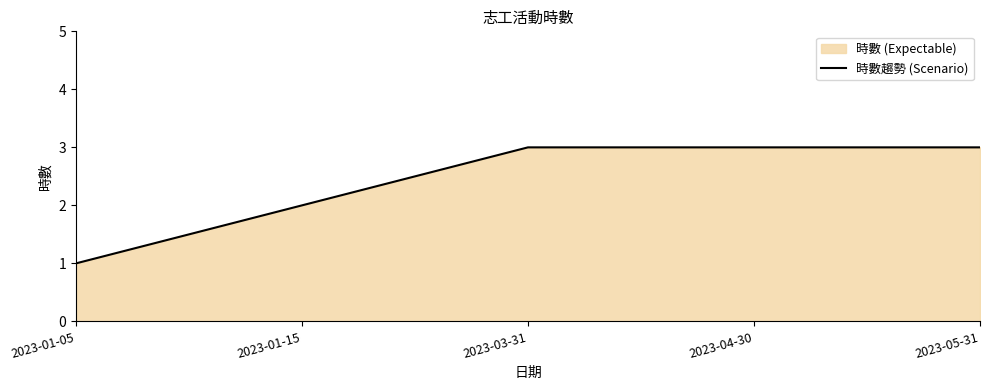

What is the label of the 2nd point from the left?

2023-01-15